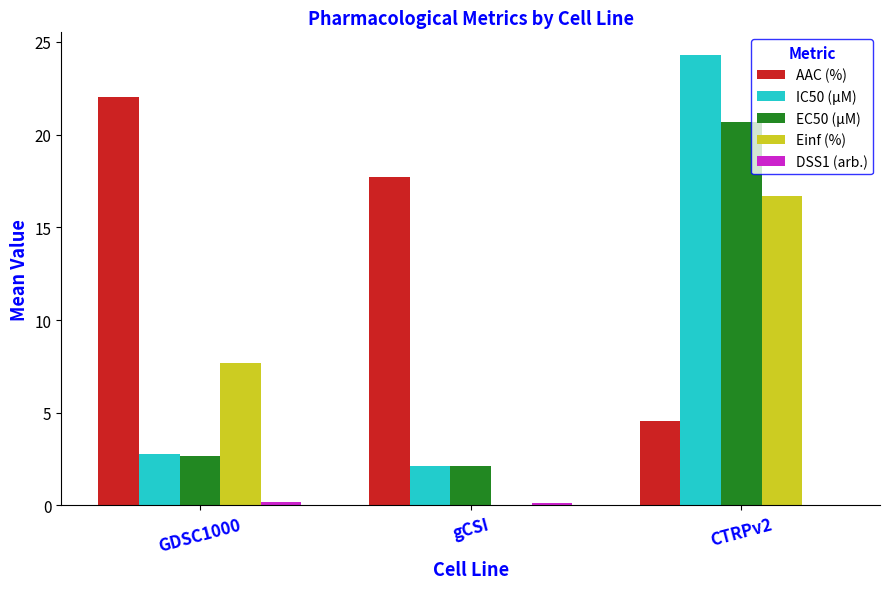

Is it true that IC50 (µM) equals 24.3 at CTRPv2?

True